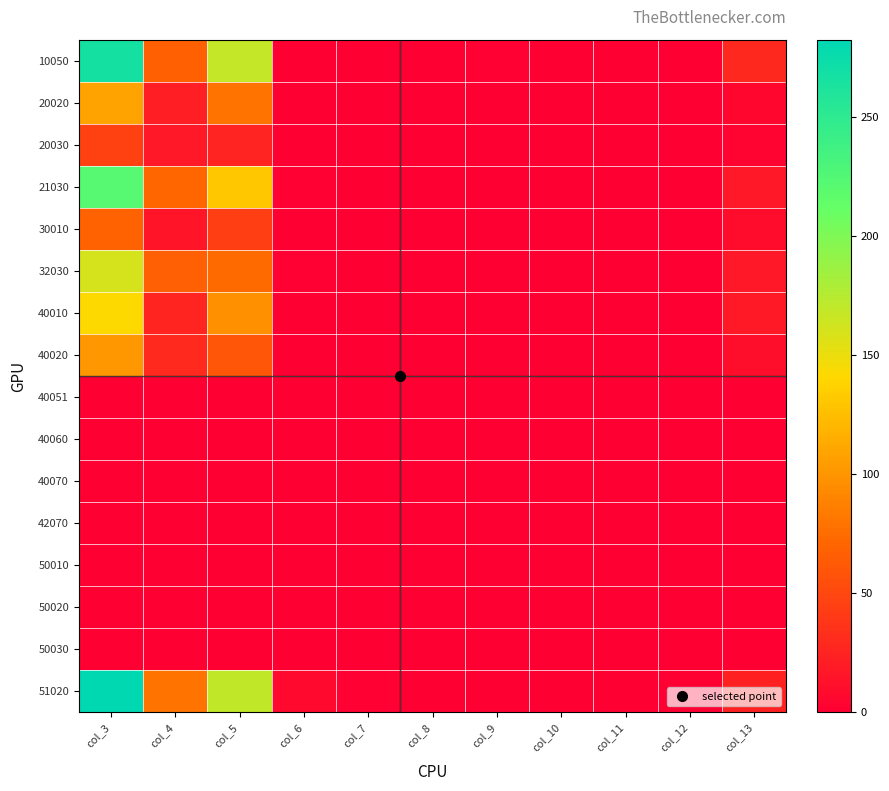

Reading right to left, extract all data points from this chart.

10050: col_13=28	col_12=0	col_11=0	col_10=0	col_9=2	col_8=0	col_7=0	col_6=1	col_5=168	col_4=68	col_3=267
20020: col_13=5	col_12=0	col_11=1	col_10=0	col_9=0	col_8=0	col_7=0	col_6=0	col_5=80	col_4=22	col_3=108
20030: col_13=3	col_12=0	col_11=0	col_10=0	col_9=0	col_8=0	col_7=0	col_6=1	col_5=25	col_4=17	col_3=46
21030: col_13=17	col_12=0	col_11=0	col_10=0	col_9=1	col_8=0	col_7=0	col_6=2	col_5=131	col_4=71	col_3=222
30010: col_13=9	col_12=0	col_11=1	col_10=0	col_9=0	col_8=0	col_7=0	col_6=1	col_5=43	col_4=15	col_3=69
32030: col_13=17	col_12=0	col_11=0	col_10=0	col_9=1	col_8=0	col_7=0	col_6=2	col_5=73	col_4=67	col_3=160
40010: col_13=18	col_12=0	col_11=0	col_10=0	col_9=0	col_8=0	col_7=0	col_6=1	col_5=97	col_4=26	col_3=142
40020: col_13=11	col_12=0	col_11=0	col_10=0	col_9=1	col_8=0	col_7=0	col_6=0	col_5=60	col_4=29	col_3=101
40051: col_13=0	col_12=0	col_11=0	col_10=0	col_9=0	col_8=0	col_7=0	col_6=0	col_5=0	col_4=0	col_3=0
40060: col_13=0	col_12=0	col_11=0	col_10=0	col_9=0	col_8=0	col_7=0	col_6=0	col_5=0	col_4=1	col_3=1
40070: col_13=0	col_12=0	col_11=0	col_10=0	col_9=0	col_8=0	col_7=0	col_6=0	col_5=0	col_4=0	col_3=0
42070: col_13=0	col_12=0	col_11=0	col_10=0	col_9=0	col_8=0	col_7=0	col_6=0	col_5=0	col_4=1	col_3=1
50010: col_13=0	col_12=0	col_11=0	col_10=0	col_9=0	col_8=0	col_7=0	col_6=0	col_5=0	col_4=0	col_3=0
50020: col_13=0	col_12=0	col_11=0	col_10=0	col_9=0	col_8=0	col_7=0	col_6=0	col_5=0	col_4=0	col_3=0
50030: col_13=0	col_12=0	col_11=0	col_10=0	col_9=0	col_8=0	col_7=0	col_6=0	col_5=0	col_4=0	col_3=0
51020: col_13=24	col_12=0	col_11=0	col_10=0	col_9=1	col_8=0	col_7=2	col_6=7	col_5=169	col_4=79	col_3=282